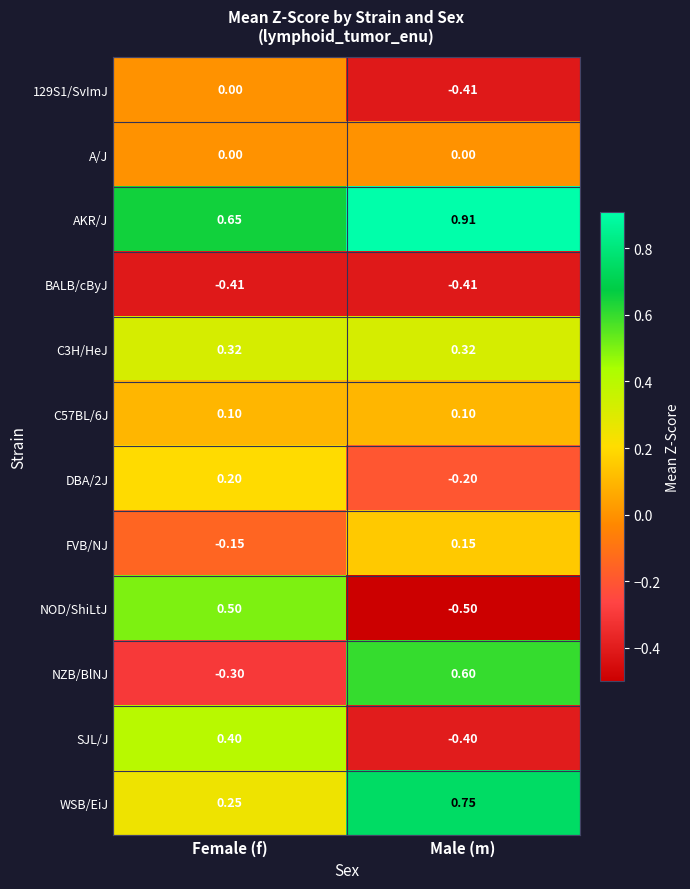

At which label does WSB/EiJ reach its minimum?

Female (f)